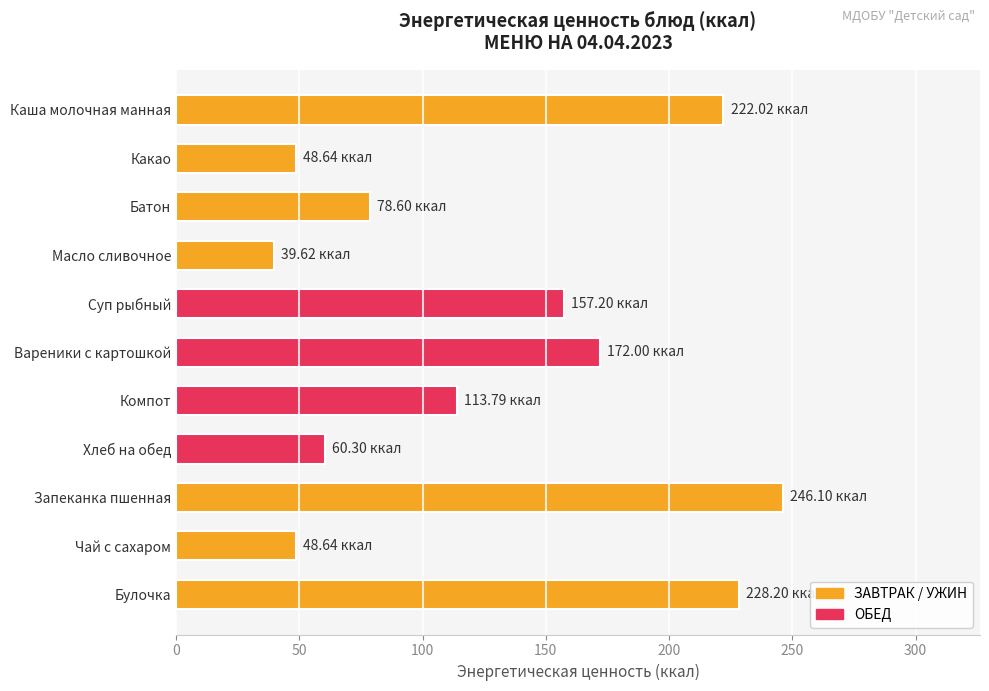

How many data points does each series have?

11